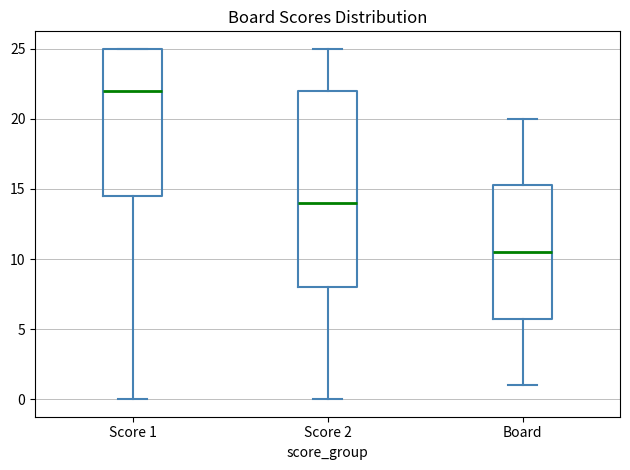

Which box has the lowest median line?

Board